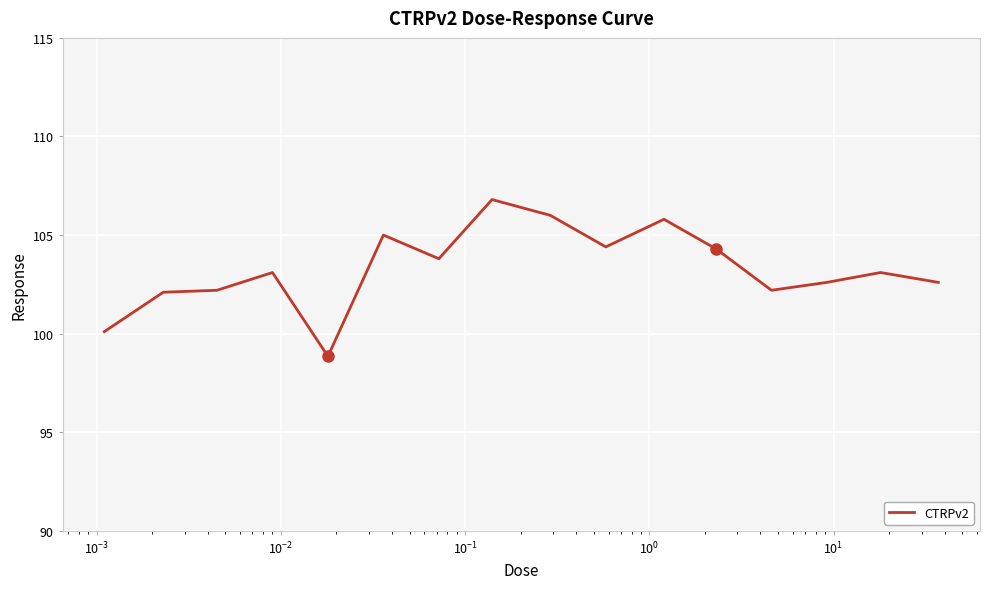

What is the maximum value shown in the chart?

106.8